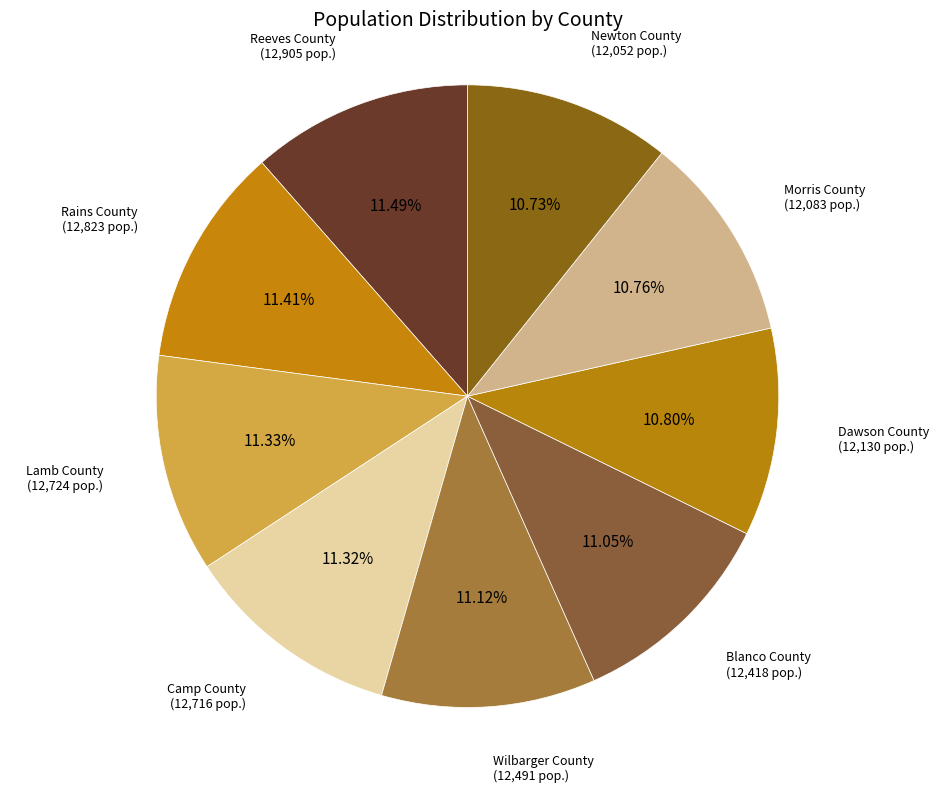

Does any single category account for the majority?

No